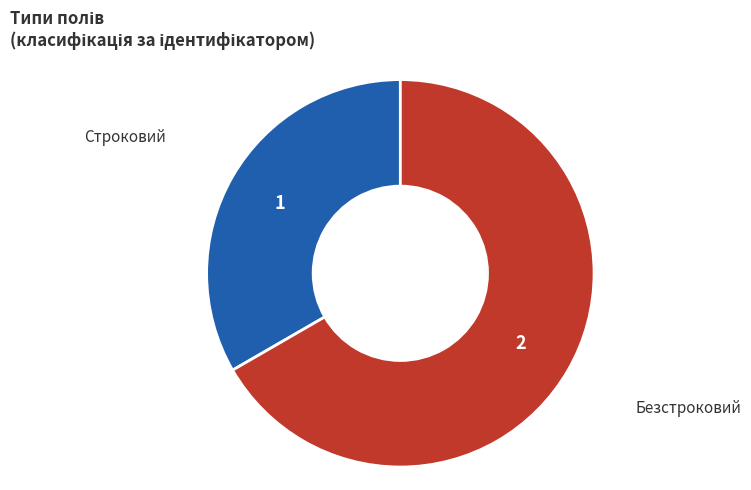

Does any single category account for the majority?

Yes